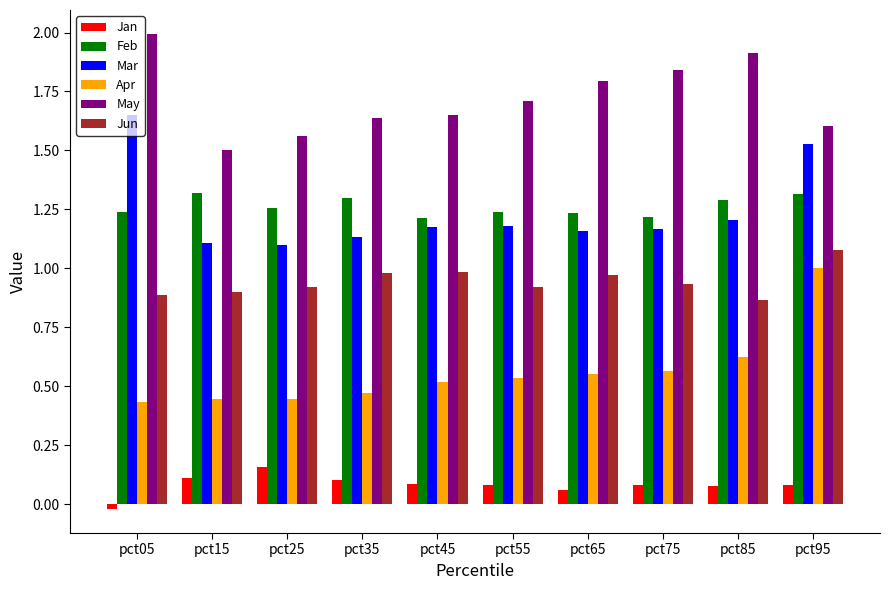

What is the sum of the Mar values at pct95 and pct25?

2.6